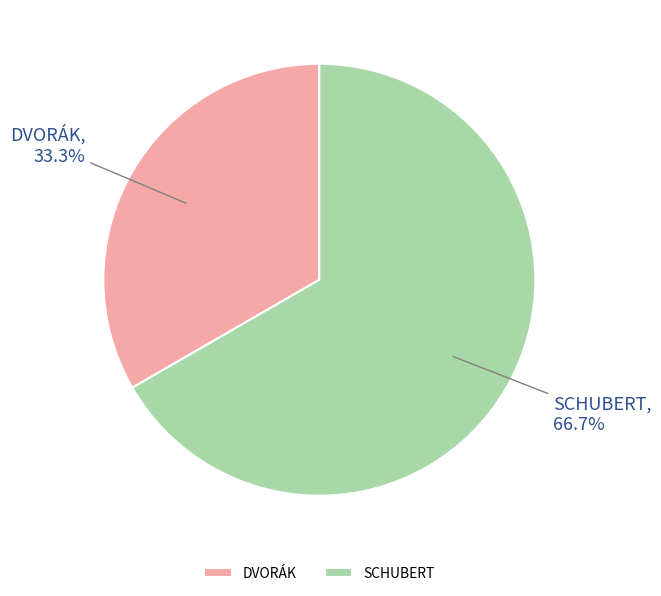

Is it true that SCHUBERT is 55% of the pie?

False